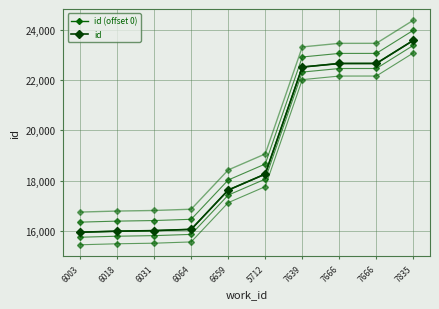

How many series are shown in this chart?

2